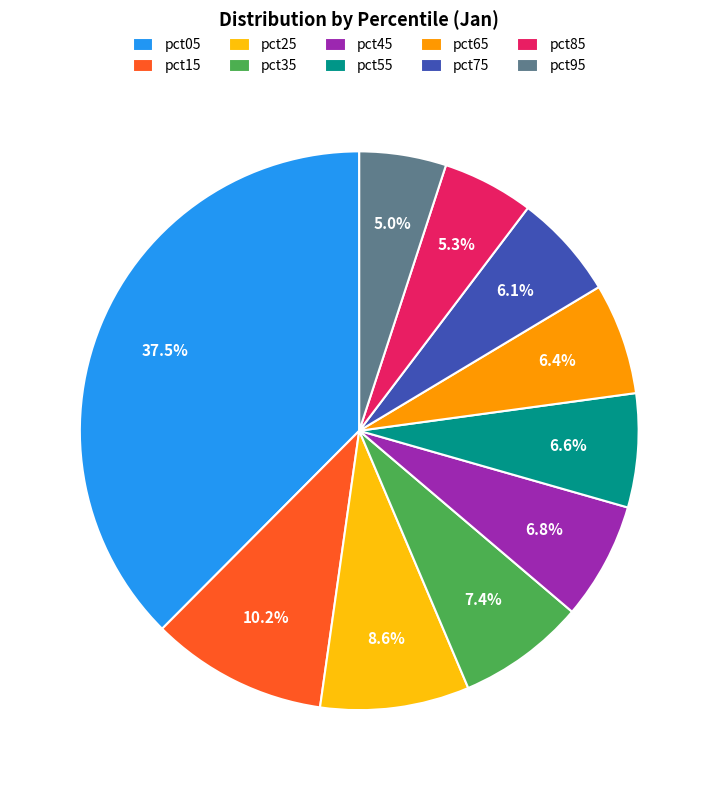

True or false: pct25 accounts for 9% of the total.

True